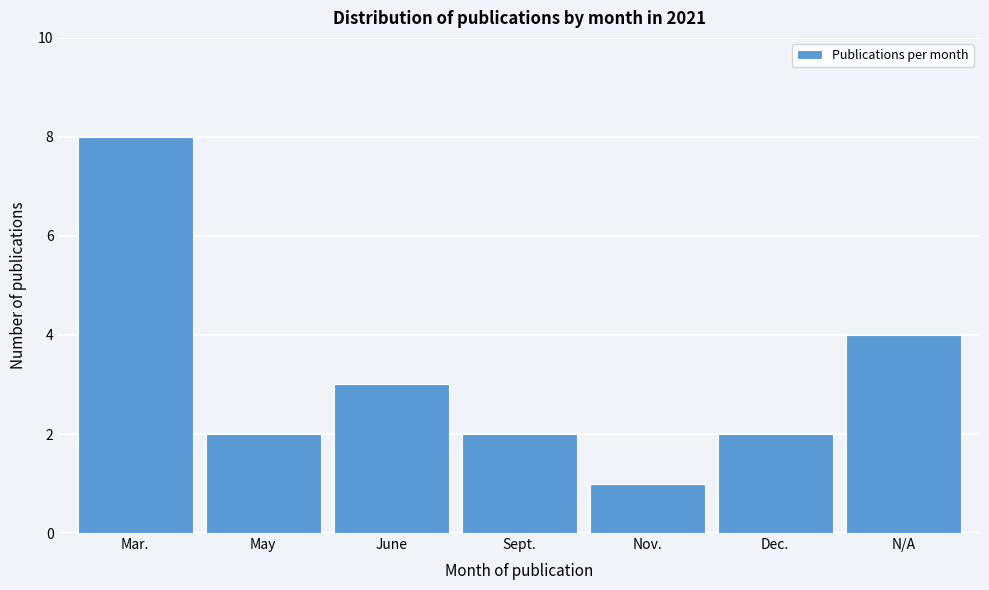

Reading right to left, extract all data points from this chart.

4	2	1	2	3	2	8